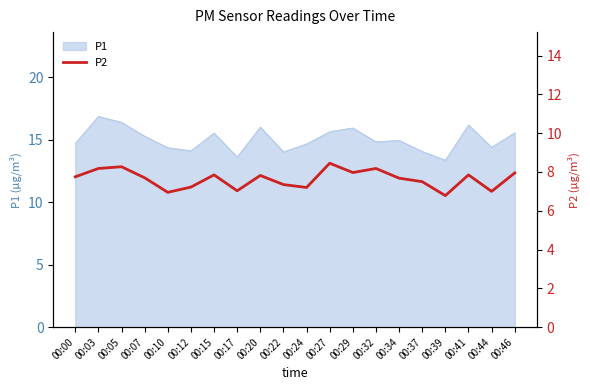

True or false: P1 has a value of 23.0 at 00:12.

False